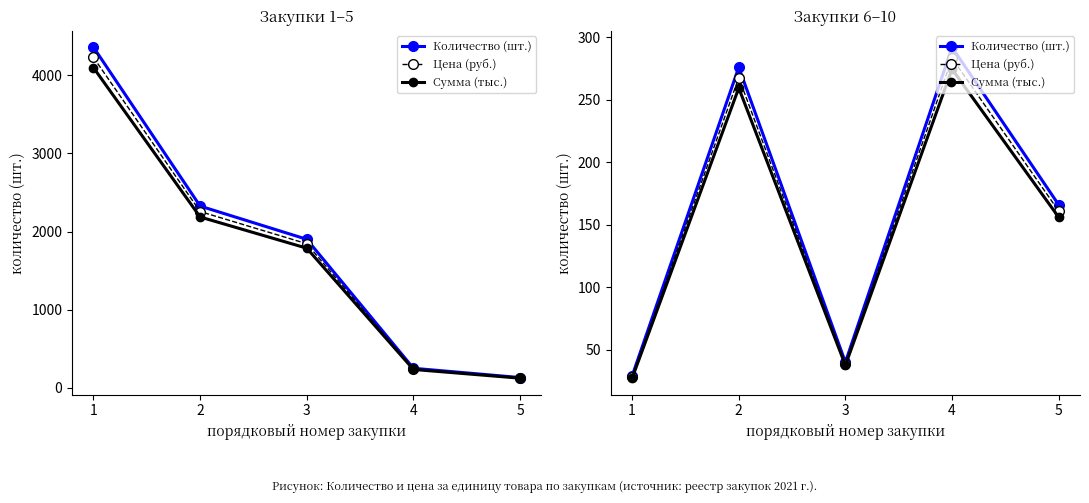

Where is Количество (шт.) nearest to the value 160?

5